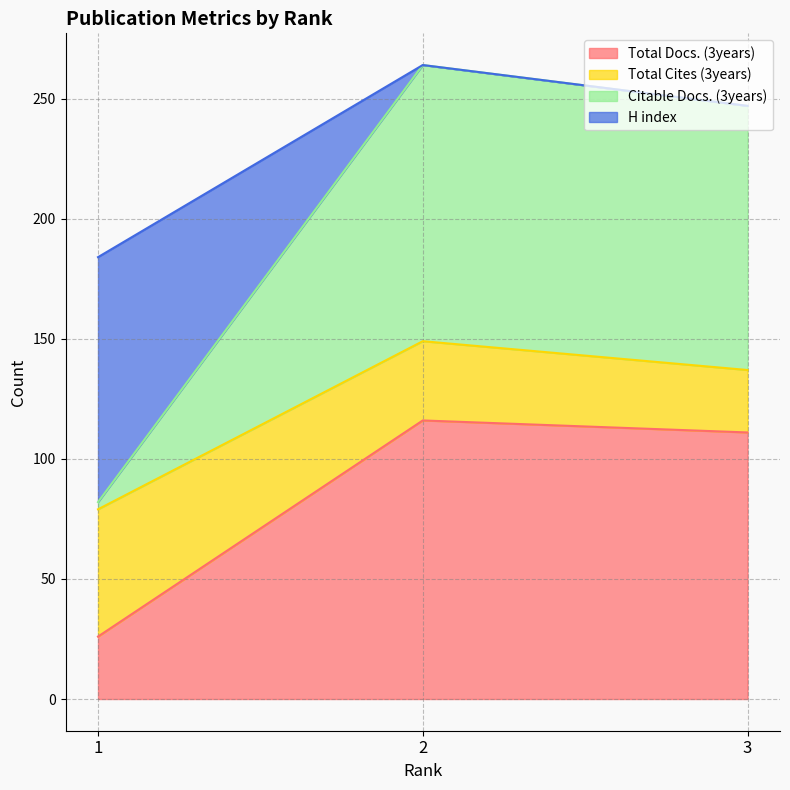

Reading right to left, what are the values for Total Docs. (3years)?

3=111	2=116	1=26